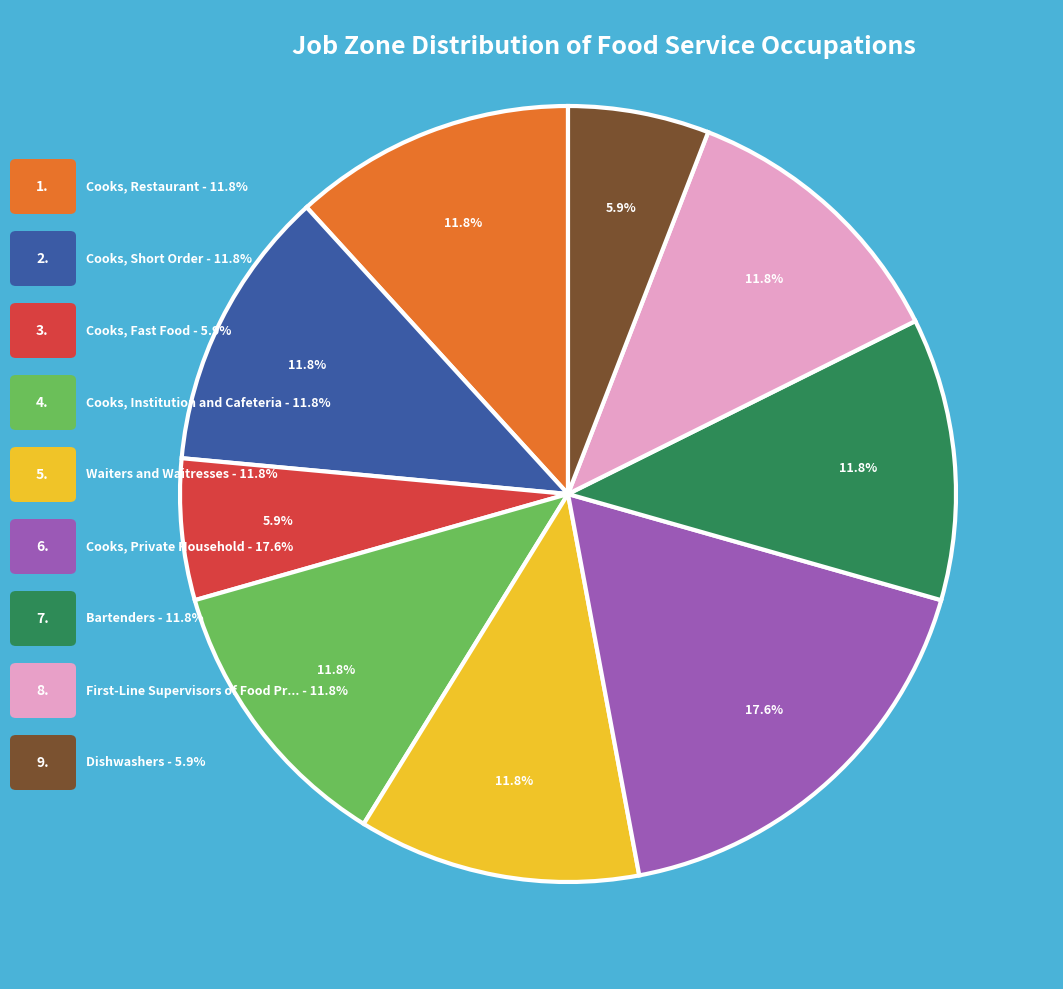

Does any single category account for the majority?

No